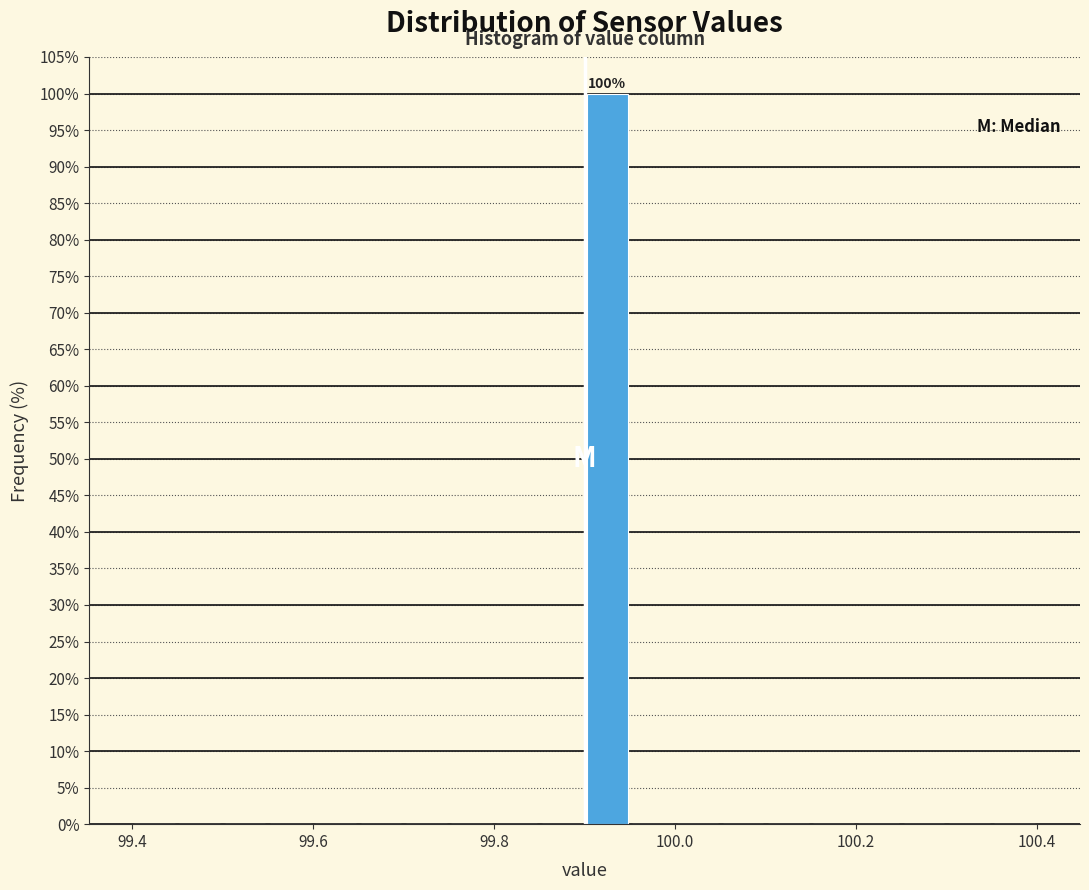

Around what value on the x-axis is the tallest bar? Give the approximate position of its centre, as read against the axis.

99.92